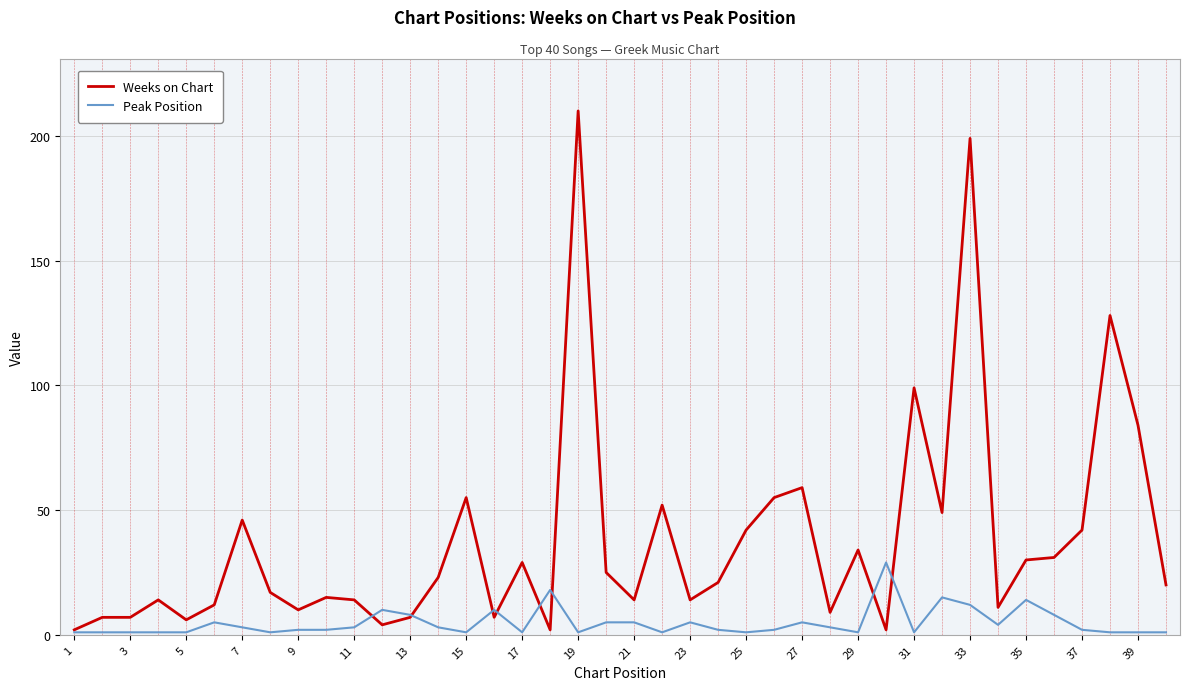

List the series in order of their peak value, highest first.

Weeks on Chart, Peak Position